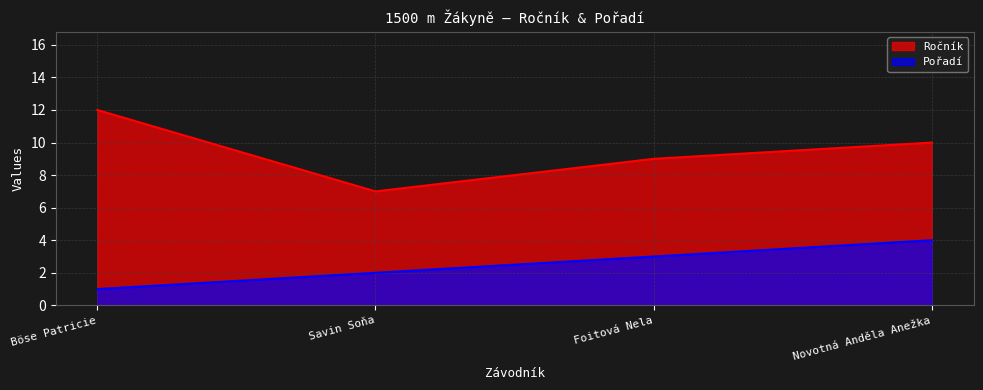

What is the spread (max minus min) of values at Novotná Anděla Anežka?

6